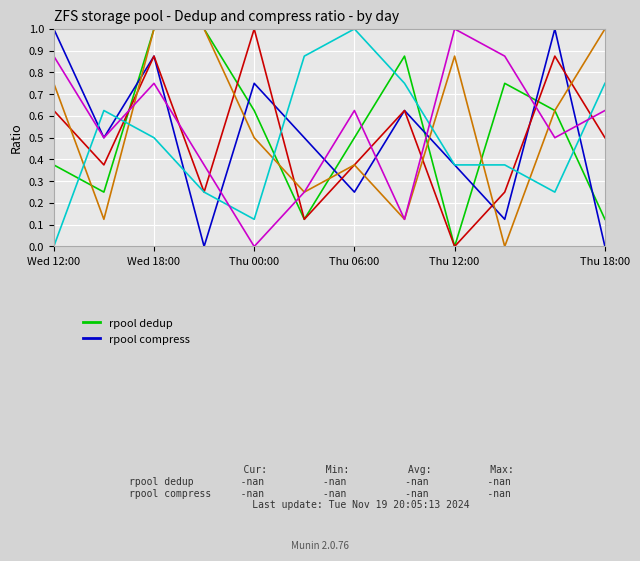

What is the greatest value displayed?

1.0